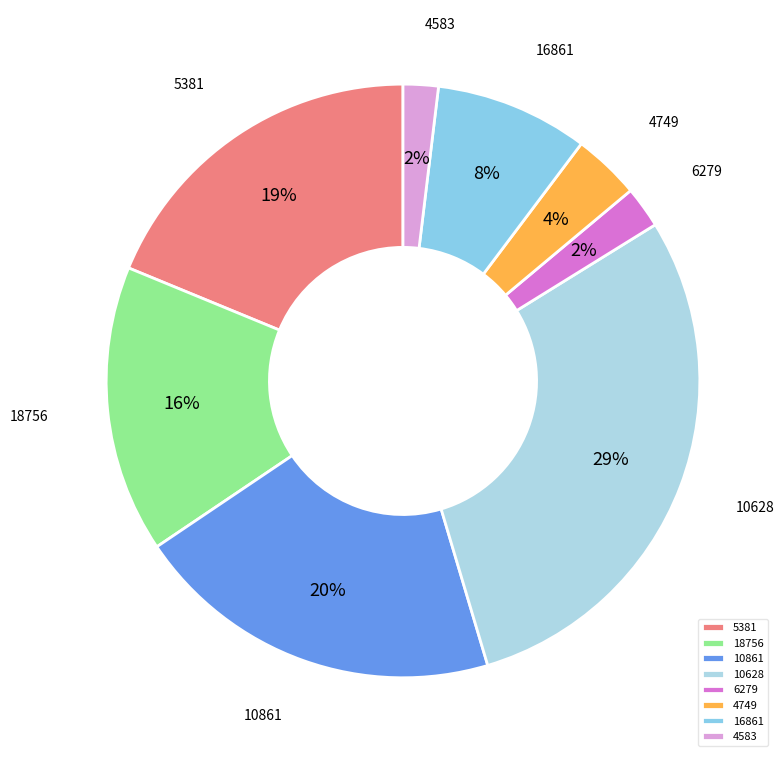

To the nearest percent, what is the difference between the largest and smallest slice percentages?

27%